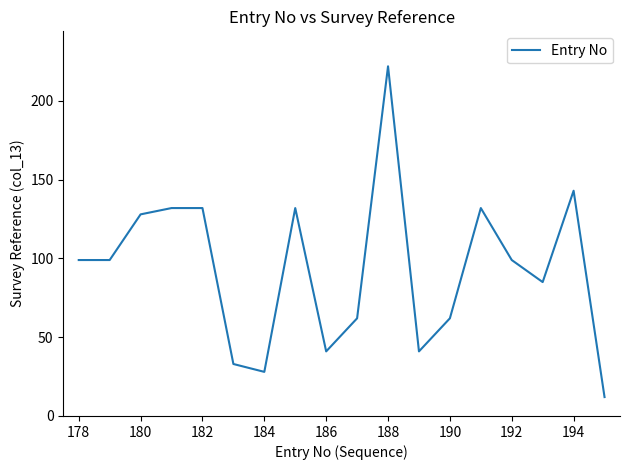

What is the difference between the maximum and minimum values?

210